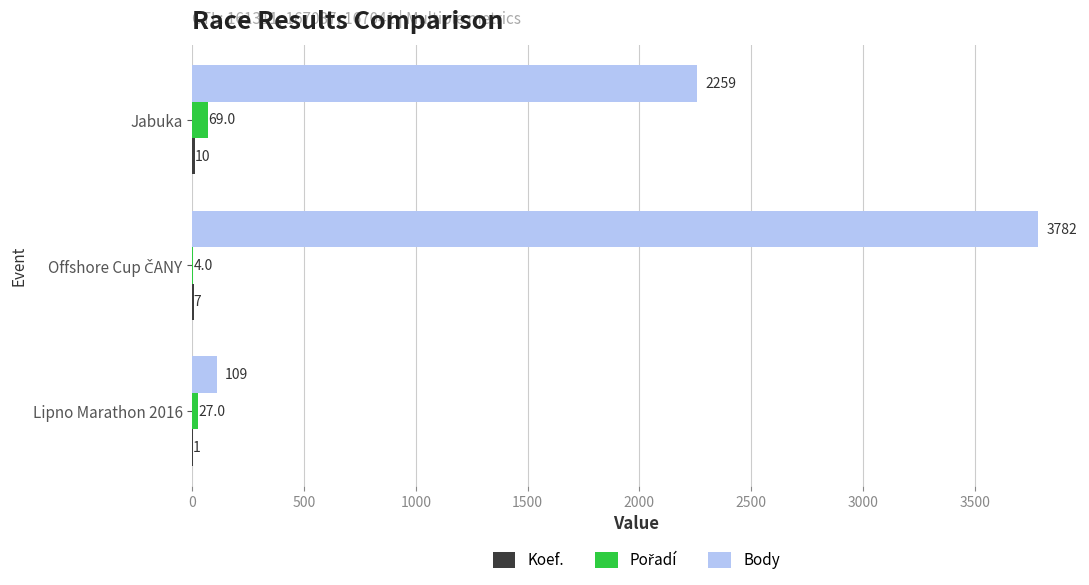

Which series has the largest total across all categories?

Body